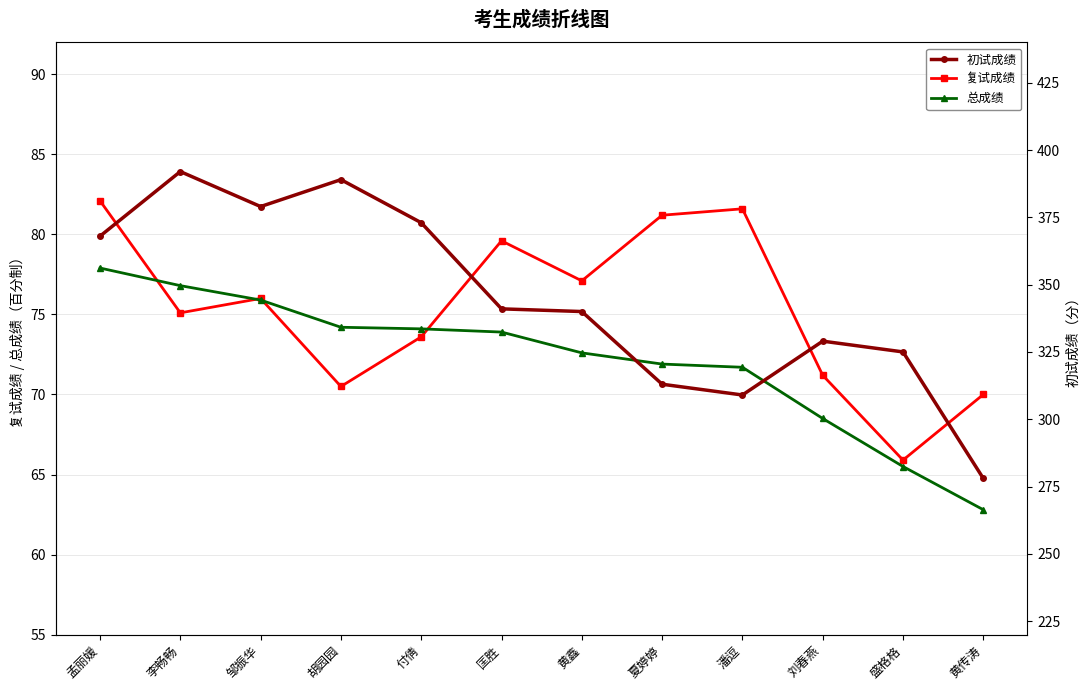

Reading left to right, transcribe all the data shown in this chart.

复试成绩: 孟丽媛=82.1	李畅畅=75.1	邹振华=76.0	胡园园=70.5	付倩=73.6	匡胜=79.6	黄鑫=77.1	夏婷婷=81.2	潘逗=81.6	刘春燕=71.2	盛格格=65.9	黄传涛=70.0
总成绩: 孟丽媛=77.9	李畅畅=76.8	邹振华=75.9	胡园园=74.2	付倩=74.1	匡胜=73.9	黄鑫=72.6	夏婷婷=71.9	潘逗=71.7	刘春燕=68.5	盛格格=65.5	黄传涛=62.8
初试成绩: 孟丽媛=368.0	李畅畅=392.0	邹振华=379.0	胡园园=389.0	付倩=373.0	匡胜=341.0	黄鑫=340.0	夏婷婷=313.0	潘逗=309.0	刘春燕=329.0	盛格格=325.0	黄传涛=278.0